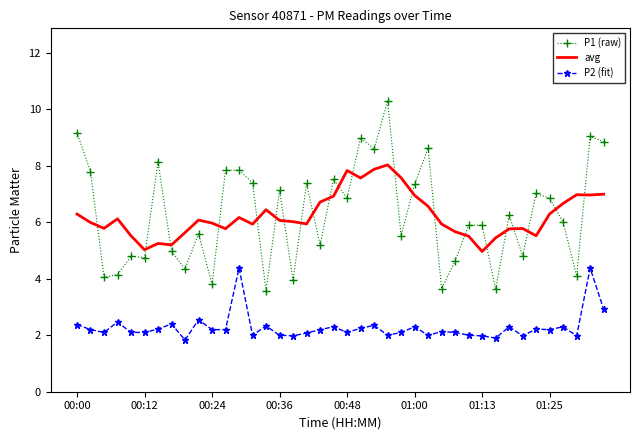

Which series has the widest spread of values?

P1 (raw)